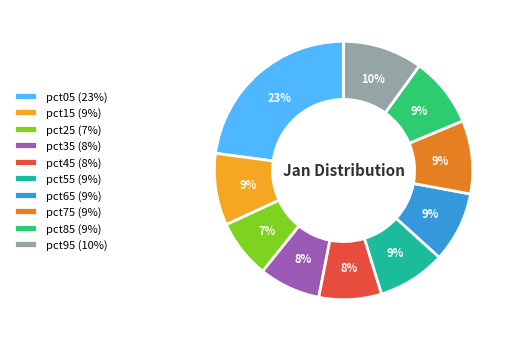

Is it true that pct35 is 8% of the pie?

True